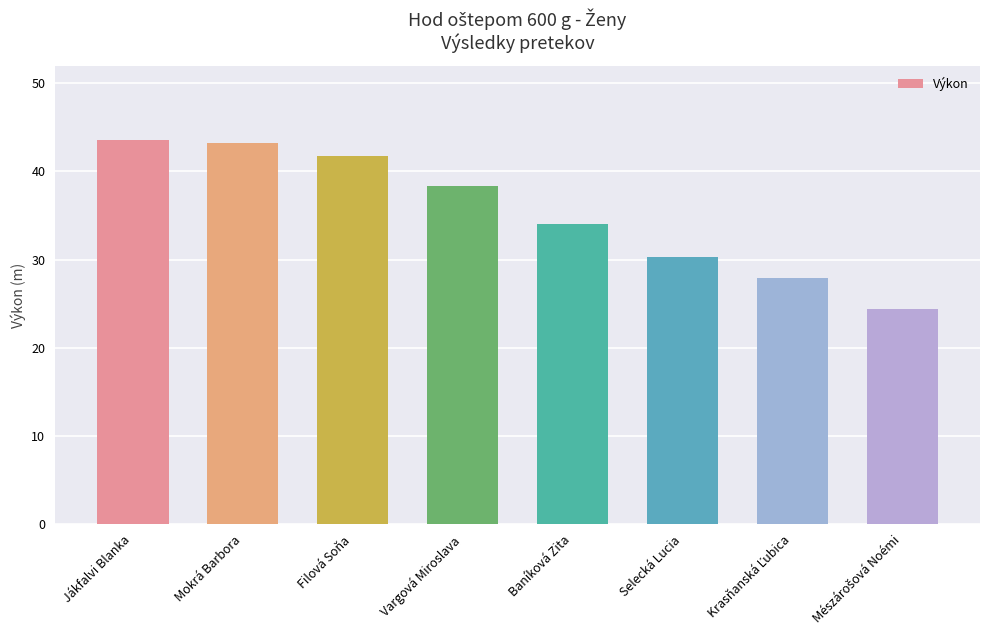

What is the ratio of the value at Jákfalvi Blanka to the value at Mokrá Barbora?

1.0